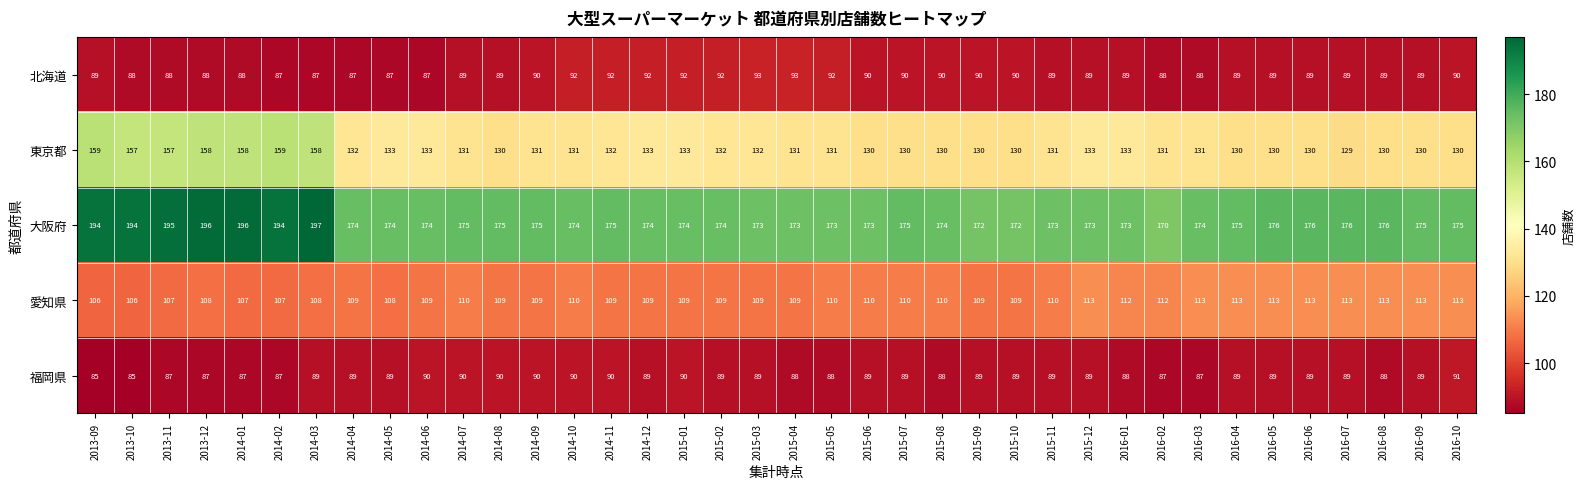

True or false: 福岡県 has a value of 32 at 2014-05.

False